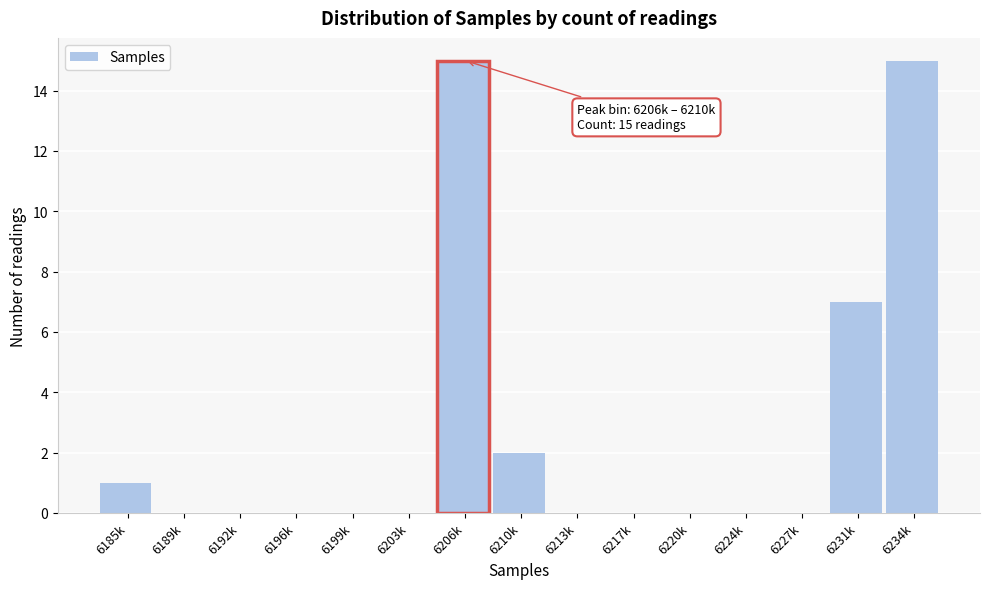

Reading left to right, extract all data points from this chart.

6185k=1	6189k=0	6192k=0	6196k=0	6199k=0	6203k=0	6206k=15	6210k=2	6213k=0	6217k=0	6220k=0	6224k=0	6227k=0	6231k=7	6234k=15